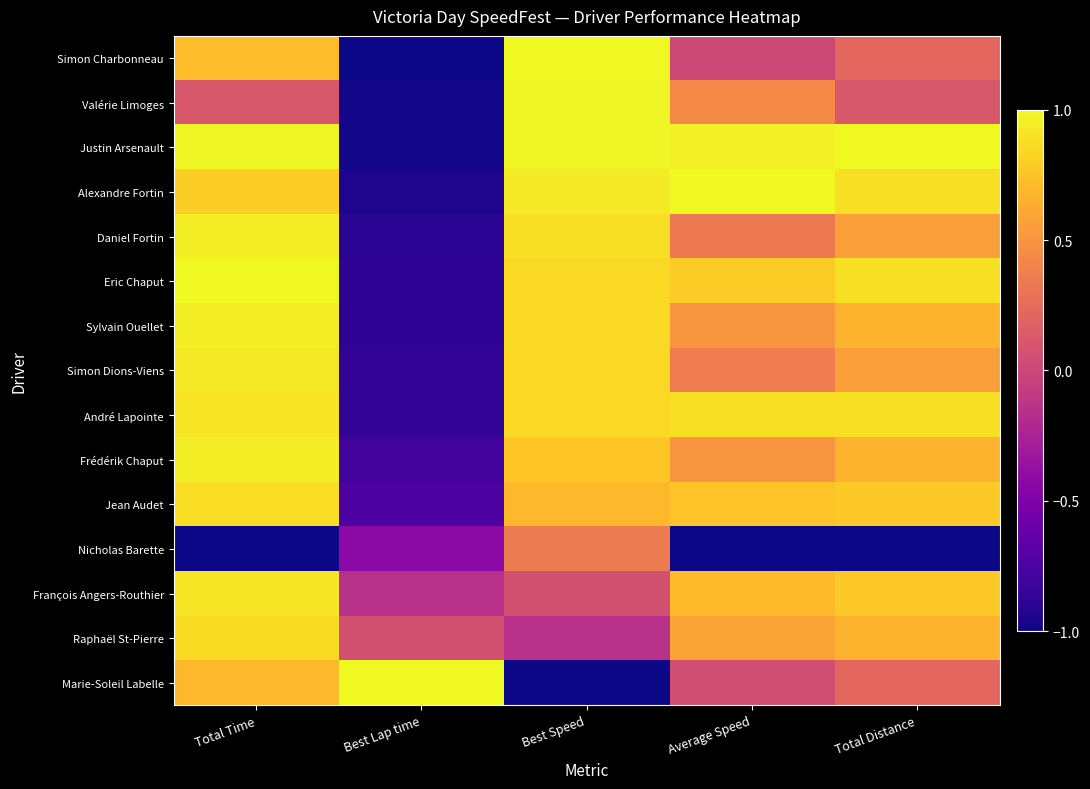

Which series has the largest total across all categories?

Justin Arsenault